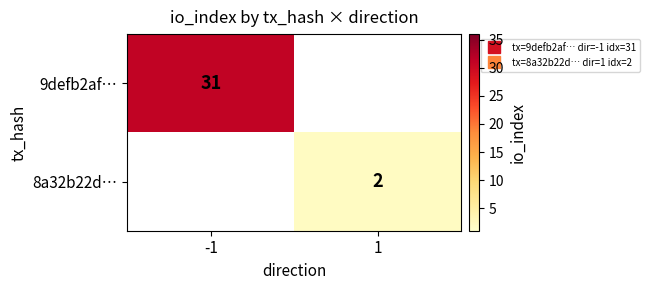

At which category does the chart reach its peak across all series?

-1